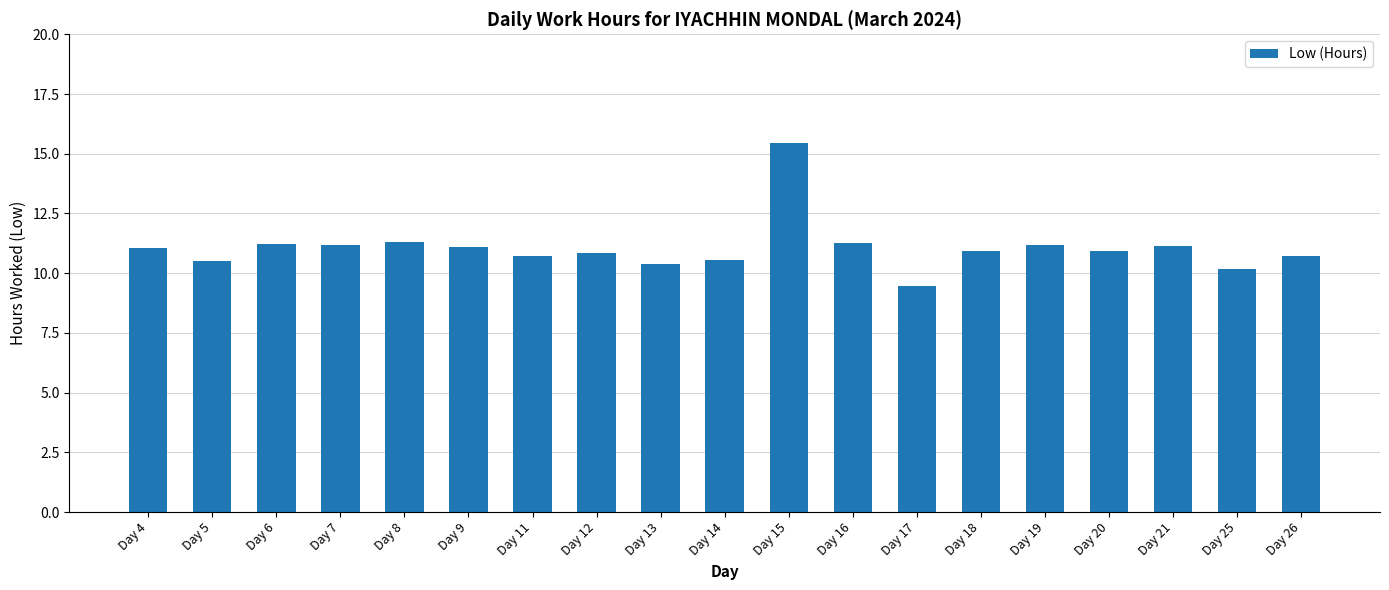

What is the sum of the values at Day 25 and Day 26?

20.9